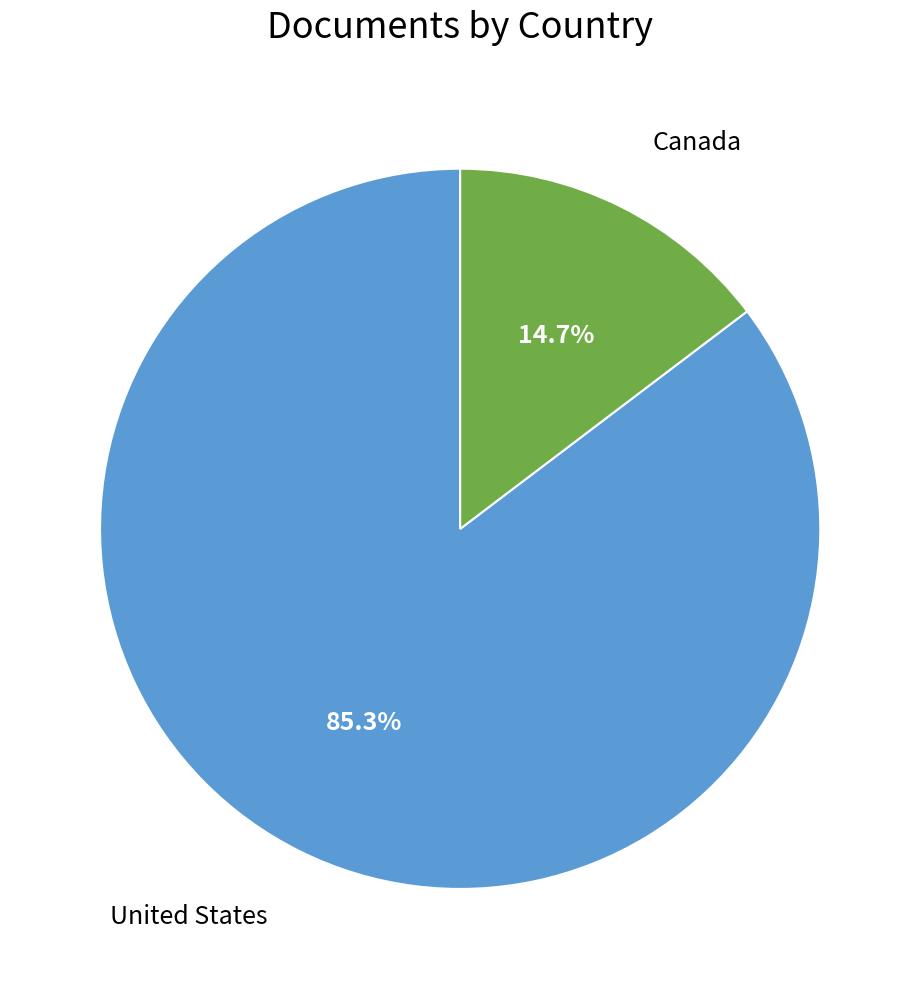

Combined, do United States and Canada account for over 50%?

Yes